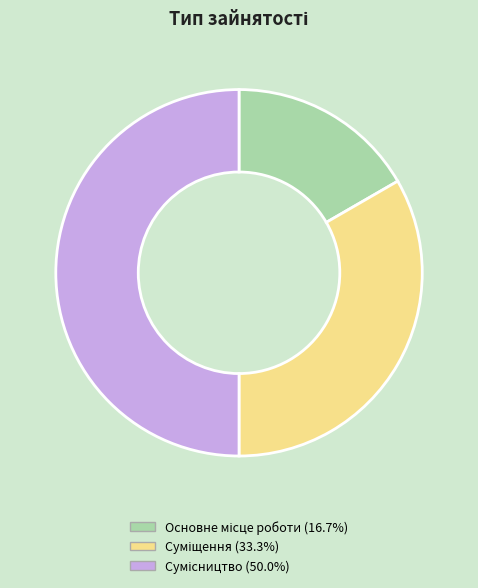

Count the number of slices in the pie.

3